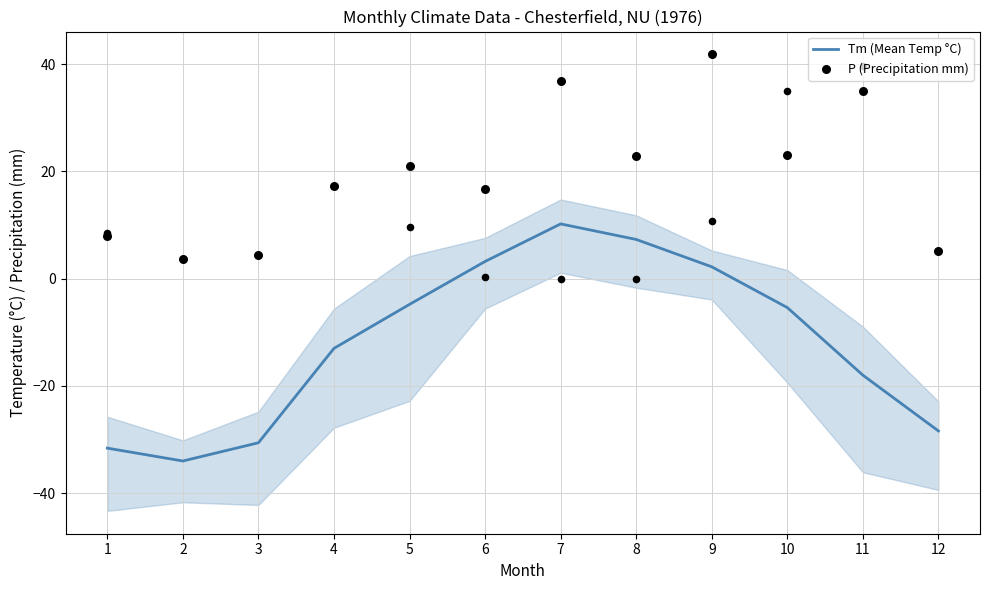

What are all the series names shown in the legend?

Tm (Mean Temp °C), P (Precipitation mm)